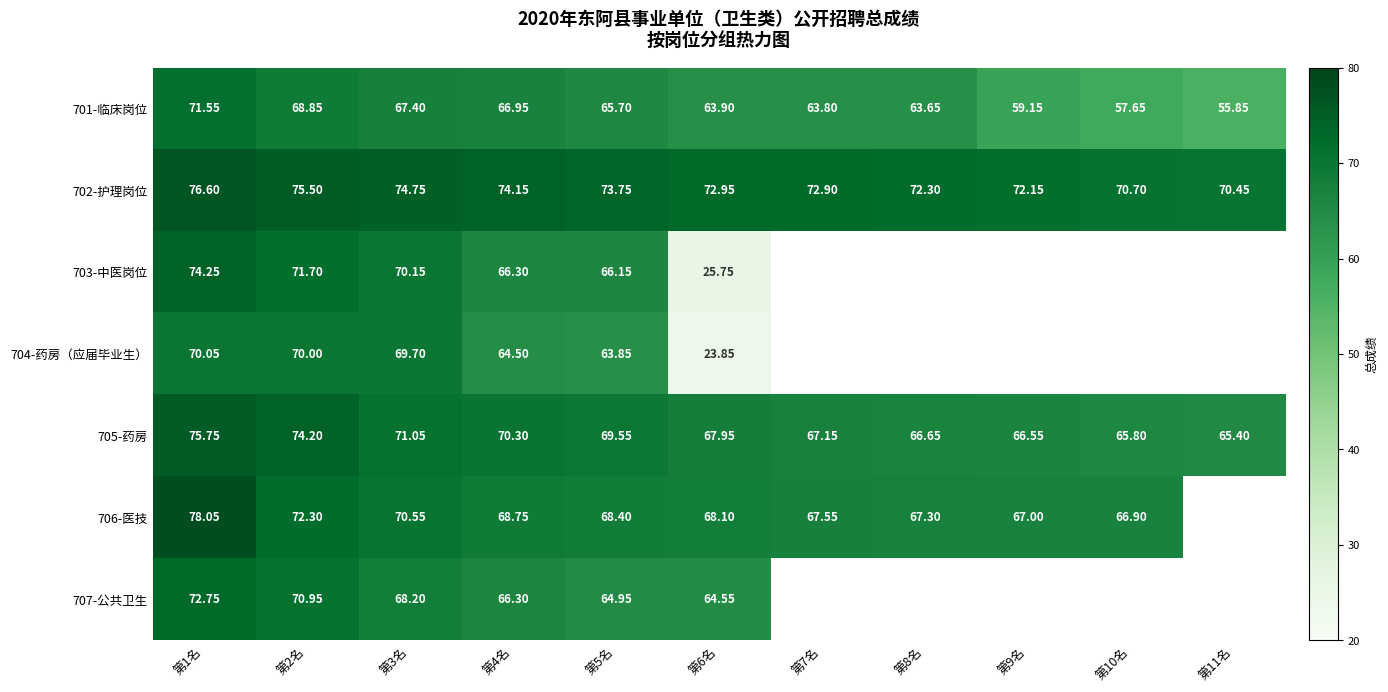

Is the value of 705-药房 at 第6名 greater than the value of 702-护理岗位 at 第2名?

No